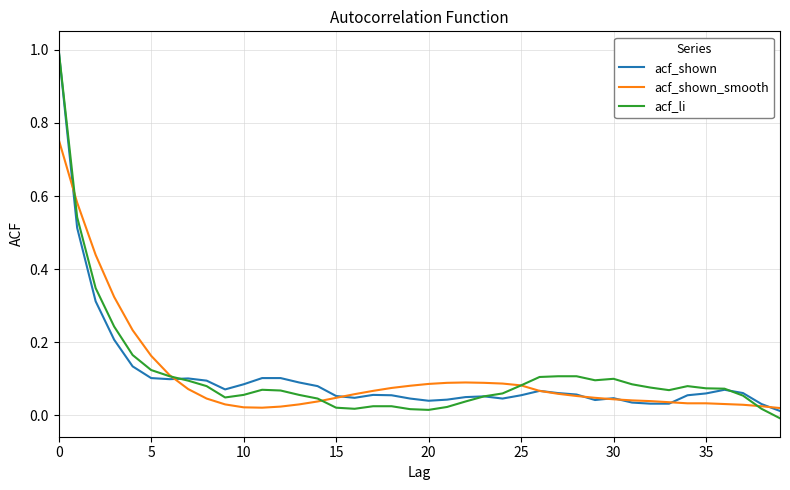

What is the maximum value for acf_li?

1.0